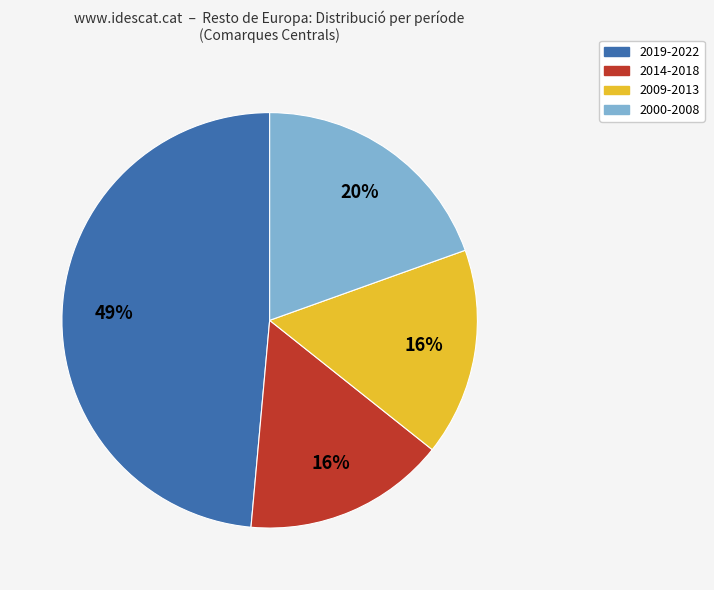

Is there any slice that represents more than half of the pie?

No